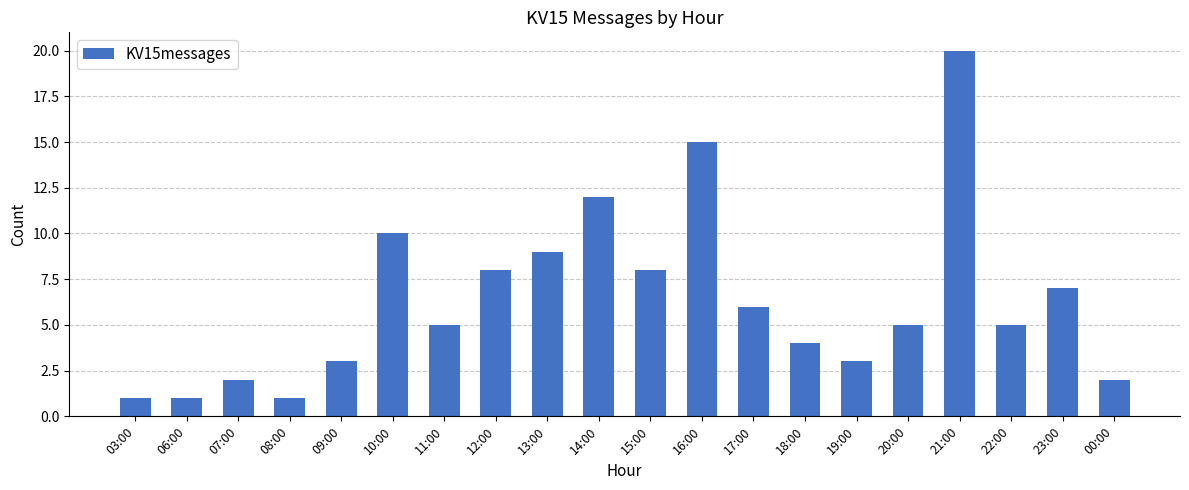

What is the minimum value shown in the chart?

1